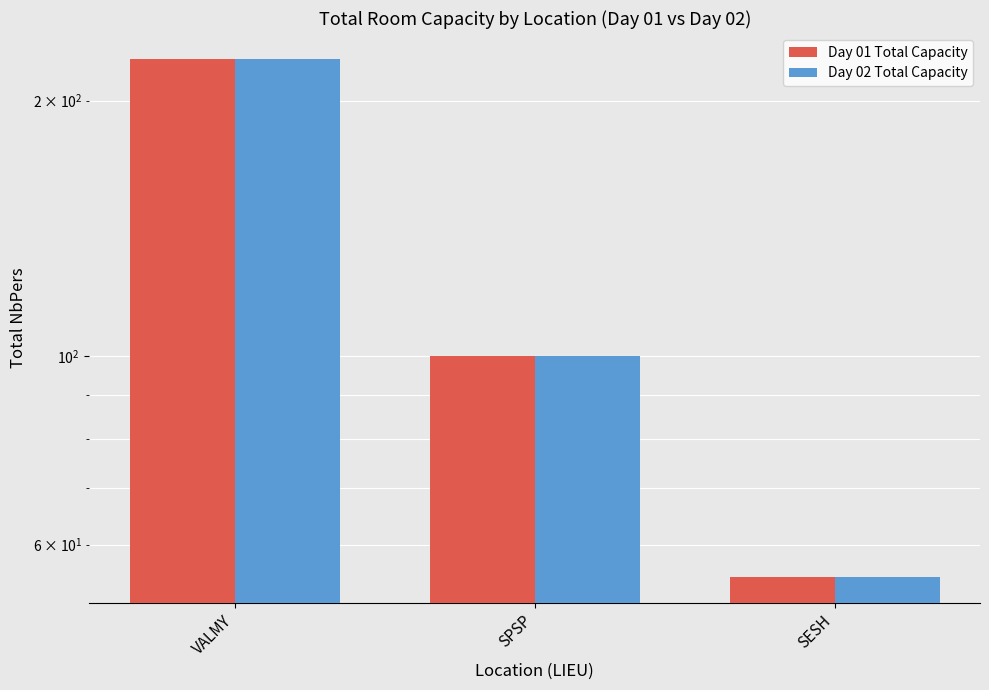

Which label corresponds to the largest value in the chart?

VALMY